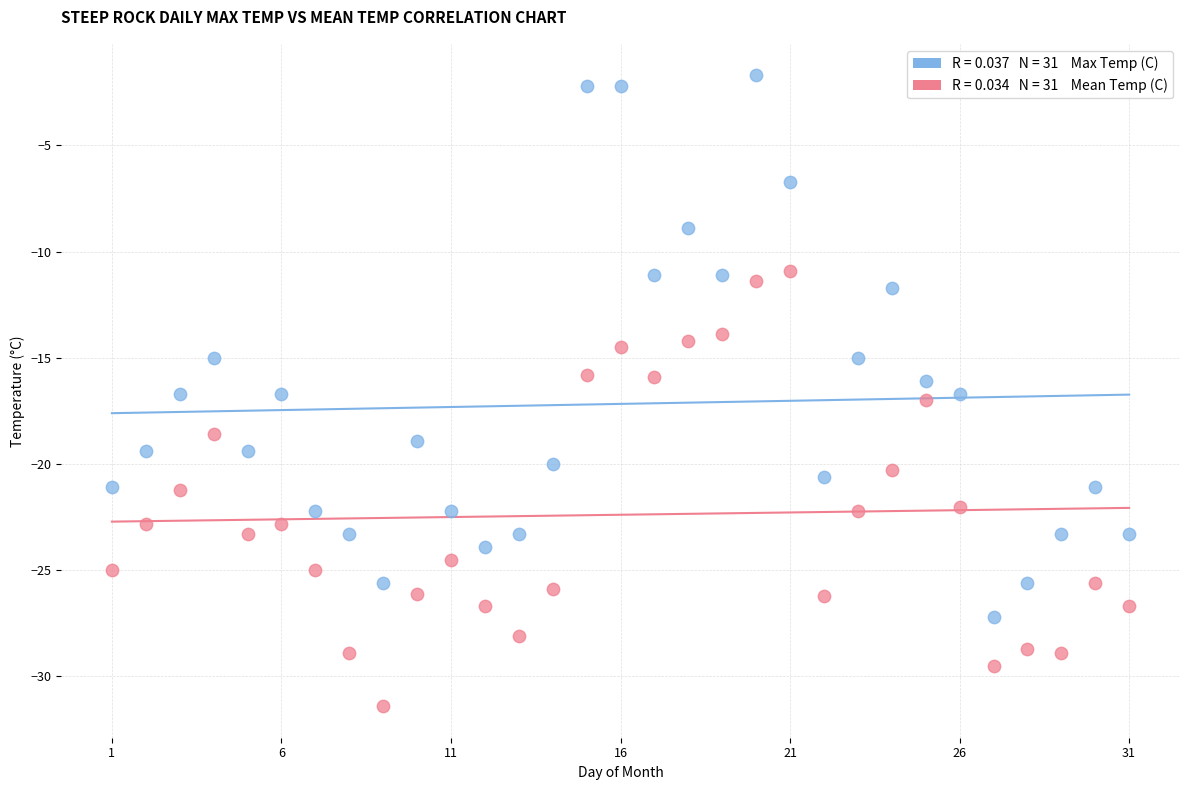

Across all data points, what is the range of Y values (max minus min)?

29.7